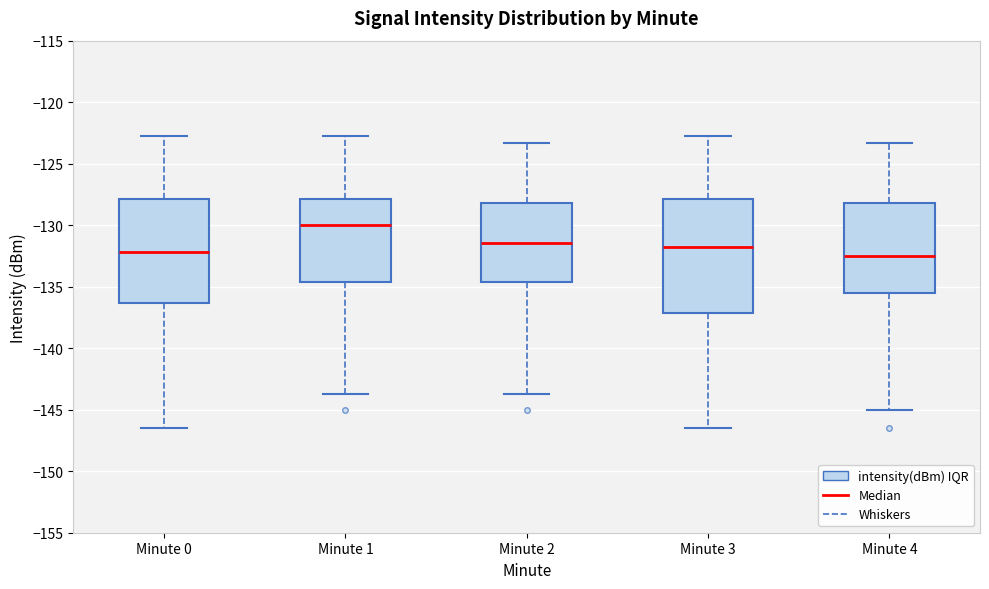

Where does the lower whisker of the box for Minute 4 end on the y-axis? The values are not printed on the chart, so give them approximately, as read against the axis.

-145.0